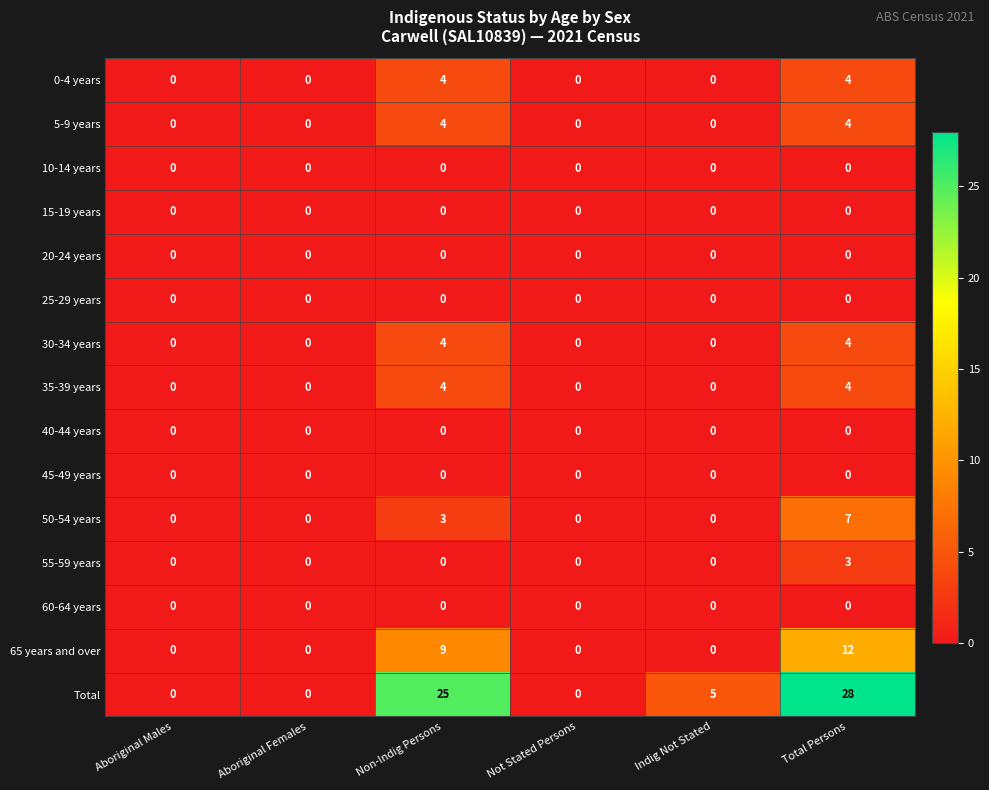

Which series has the widest spread of values?

Total